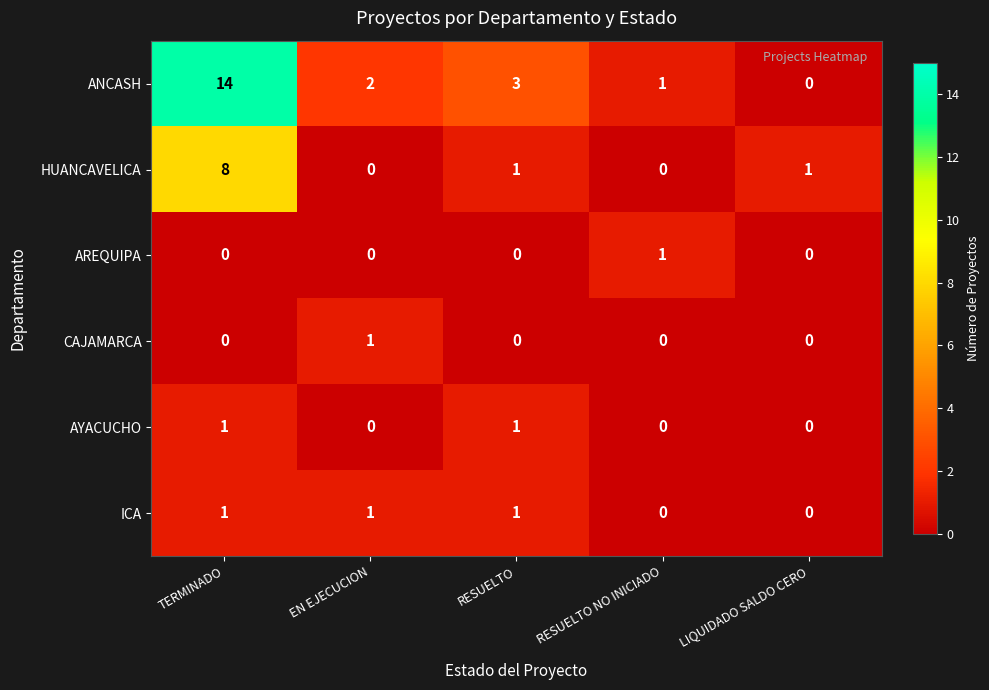

What is the total value across all series at TERMINADO?

24